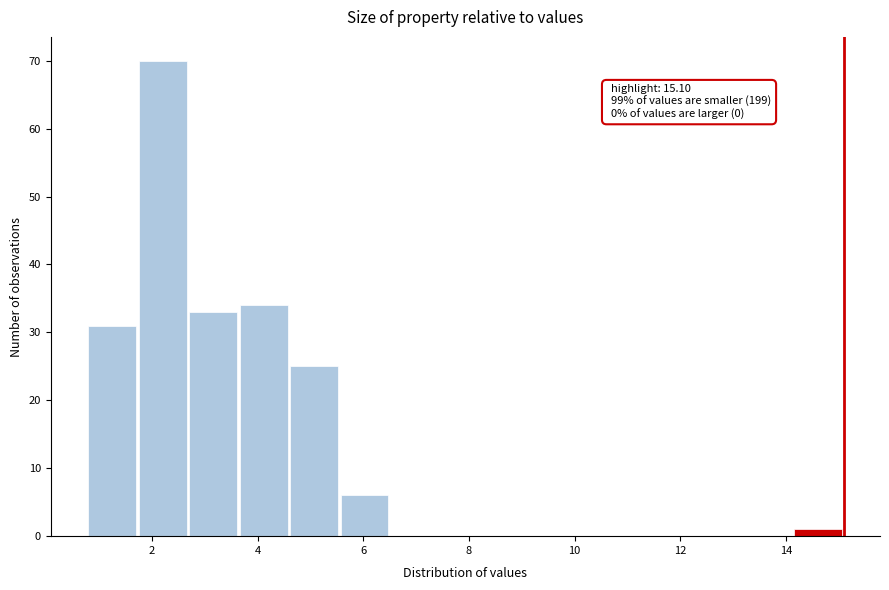

Over which range of the x-axis is the bar tallest?

1.8 to 2.8